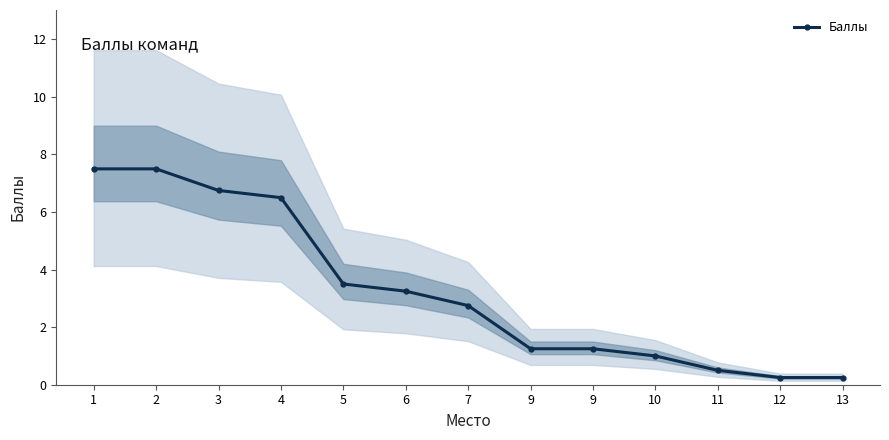

Approximately how many times larger is the value at 3 compared to 5?

1.9